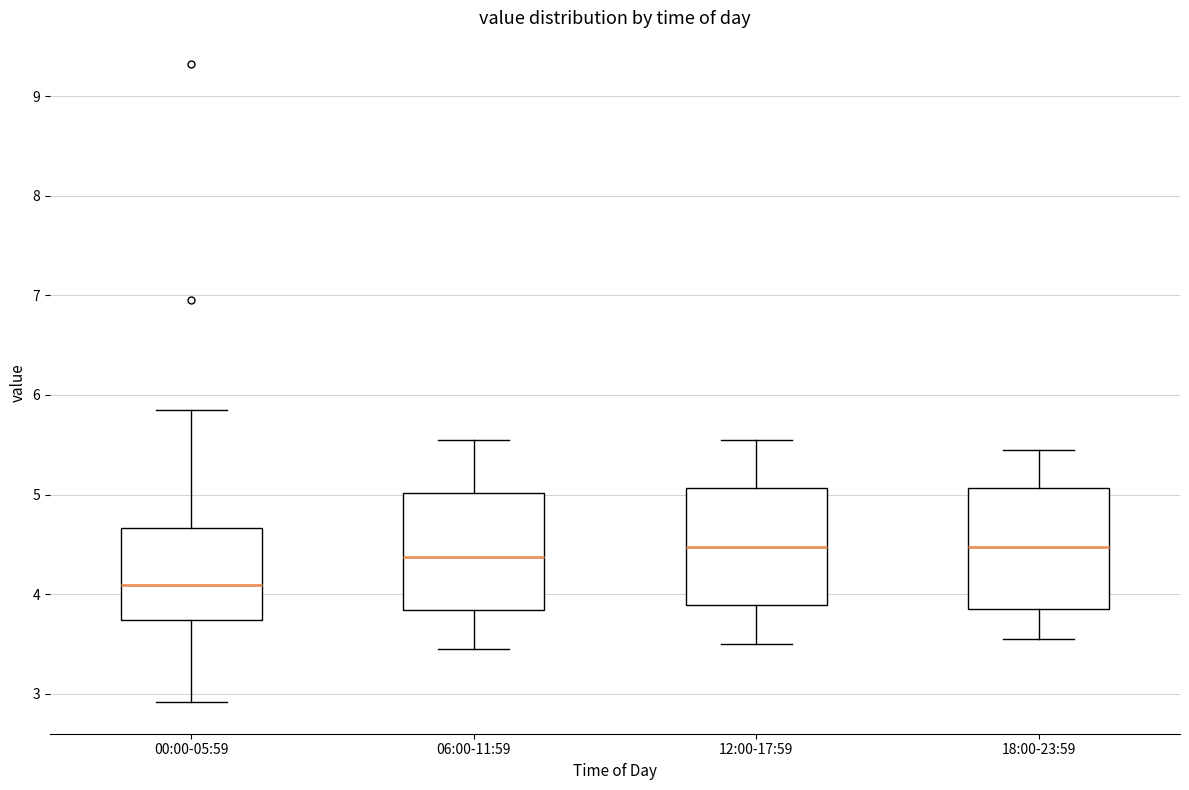

Reading left to right, read every box against the y-axis: the position of its median line, the range the box covers, and the ends of its whiskers. The values are not printed on the chart, so give them approximately, as read against the axis.

00:00-05:59: median 4.1, box 3.7 to 4.7, whiskers 2.9 to 5.9
06:00-11:59: median 4.4, box 3.8 to 5.0, whiskers 3.5 to 5.6
12:00-17:59: median 4.5, box 3.9 to 5.1, whiskers 3.5 to 5.6
18:00-23:59: median 4.5, box 3.9 to 5.1, whiskers 3.6 to 5.5